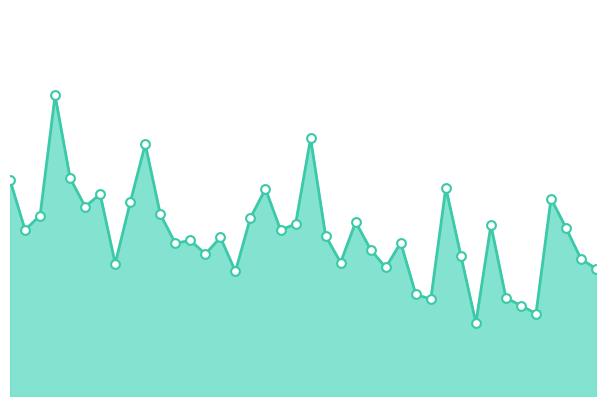

How many lines are shown in the chart?

1